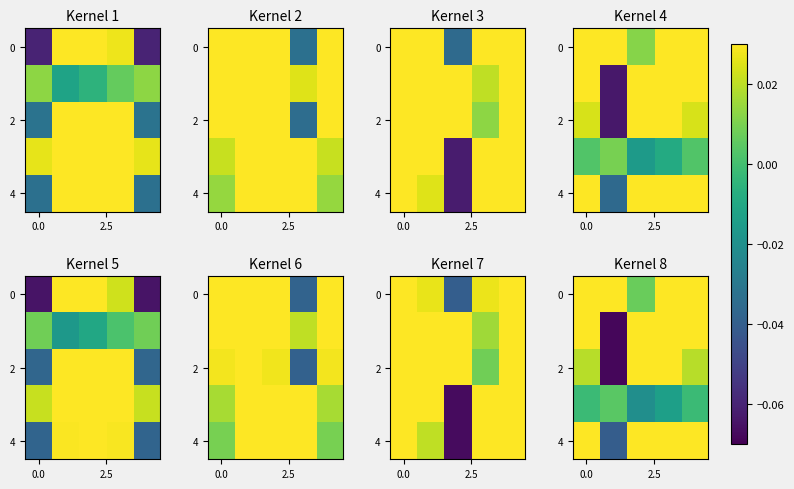

Count the number of categories in the chart.

5